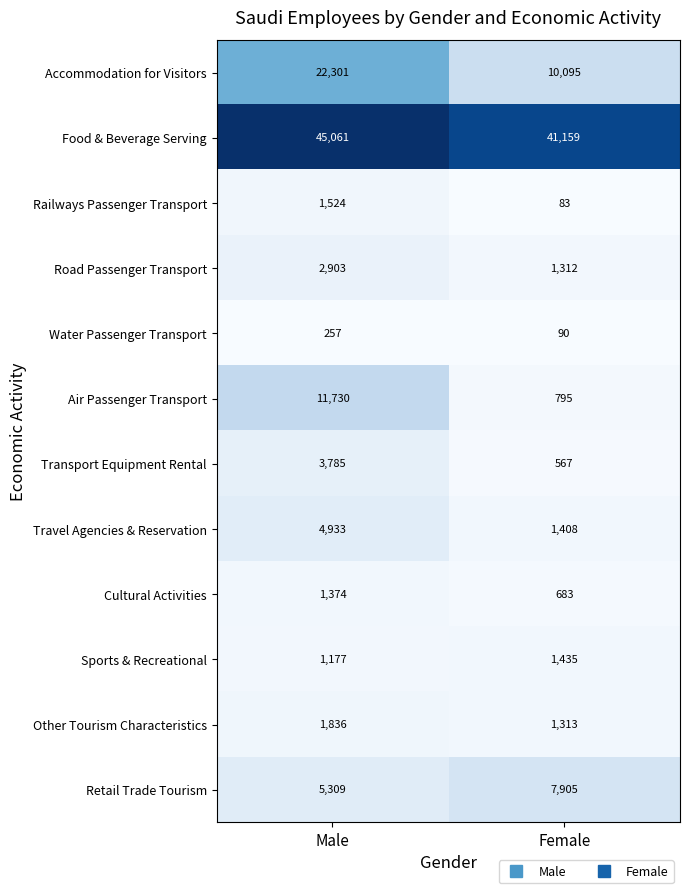

Which series has the widest spread of values?

Accommodation for Visitors